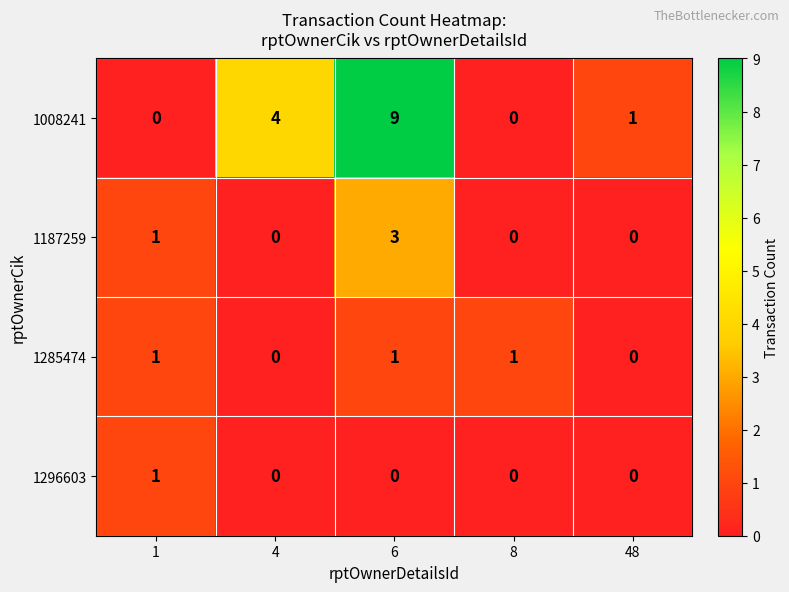

Rank the series at 6 from lowest to highest value.

1296603, 1285474, 1187259, 1008241